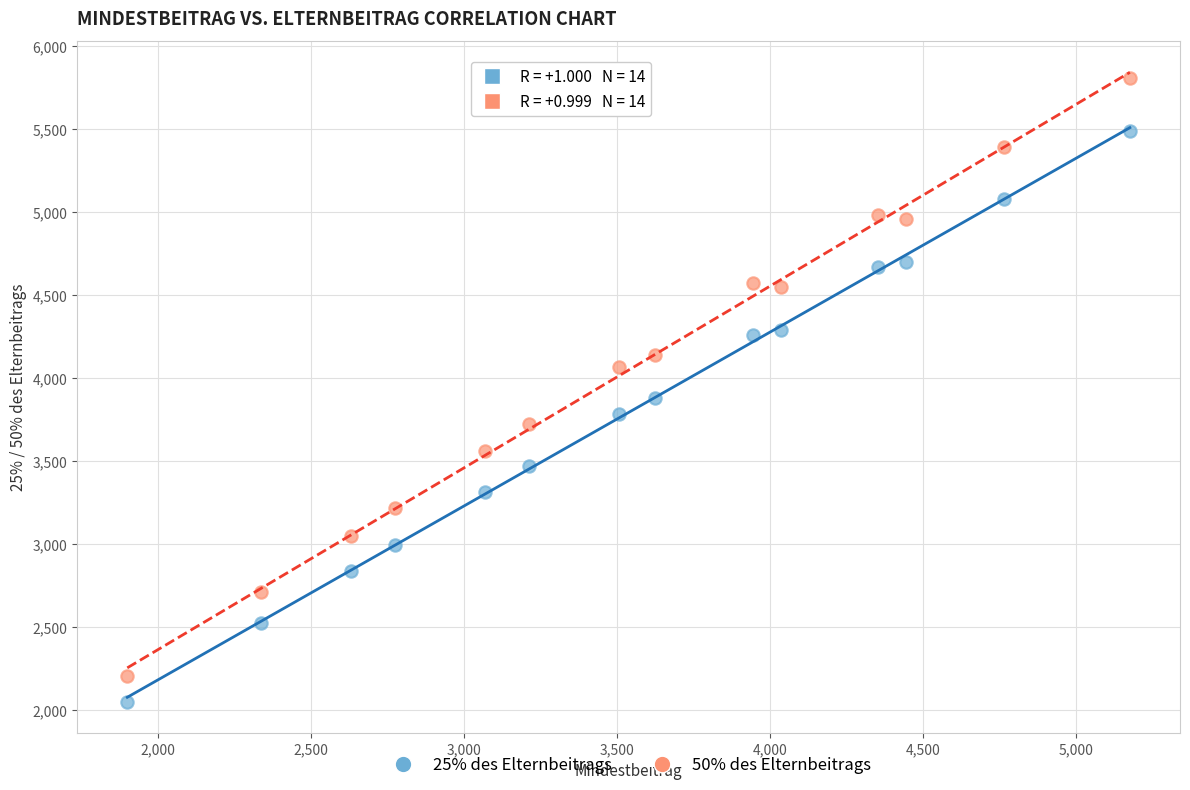

What are all the series names shown in the legend?

25% des Elternbeitrags, 50% des Elternbeitrags